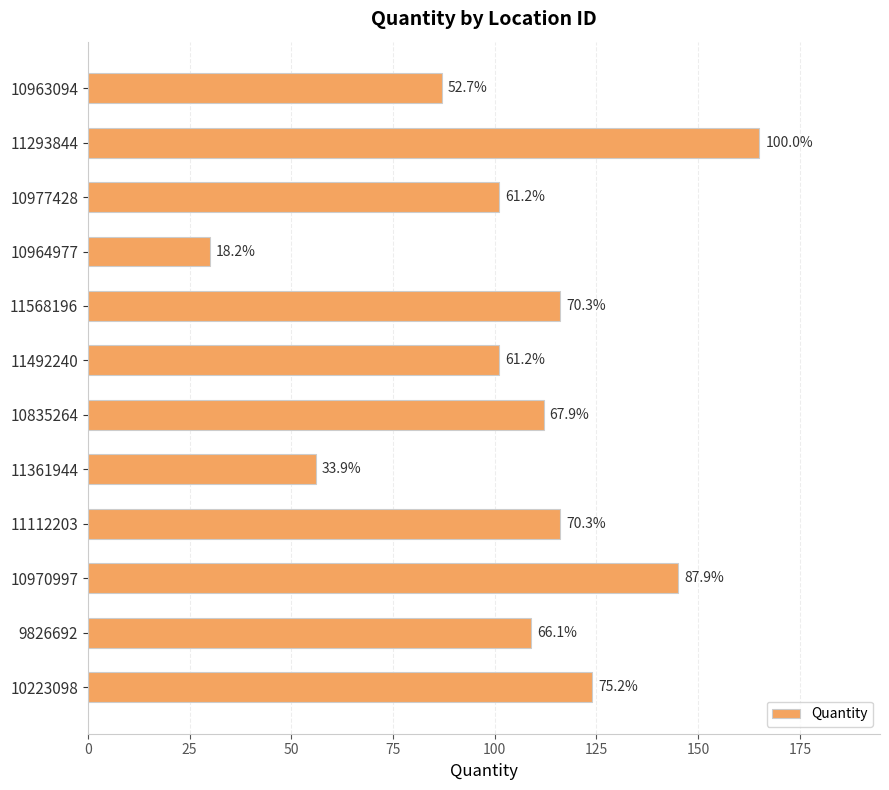

What is the average value?

105